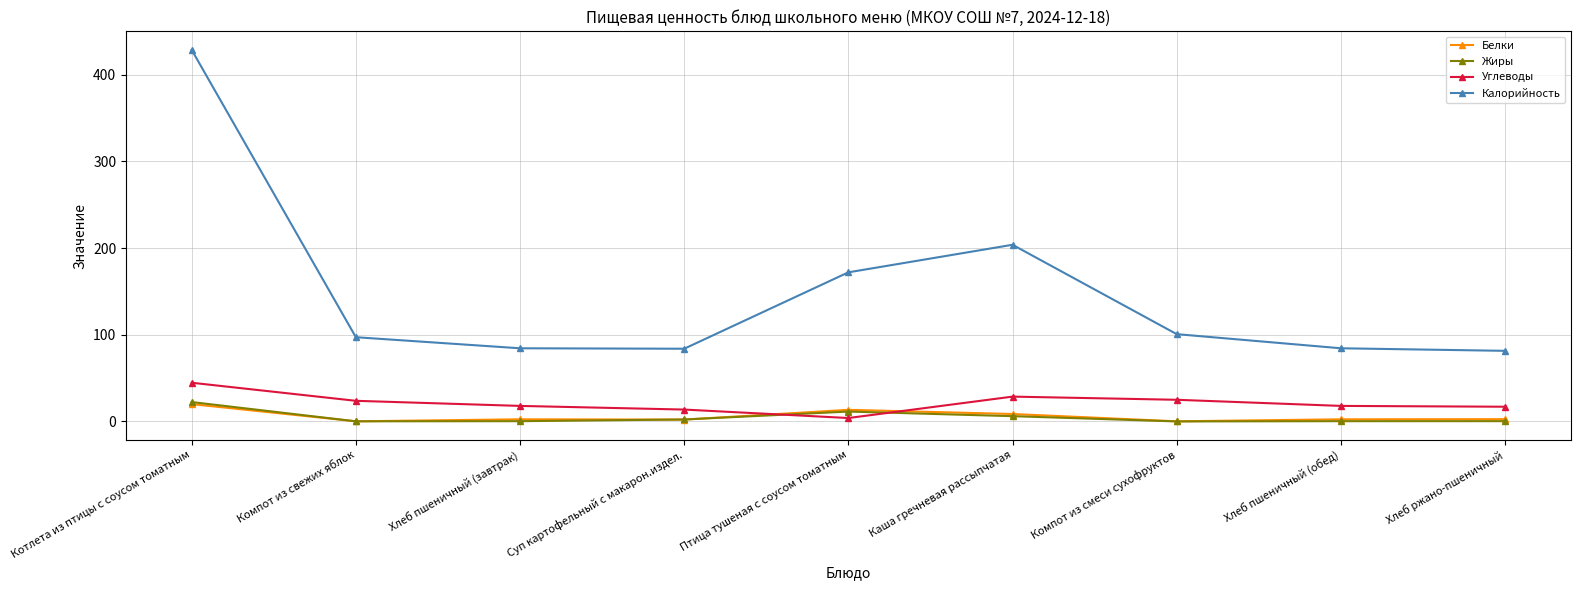

How many data points in Калорийность are less than 97?

4